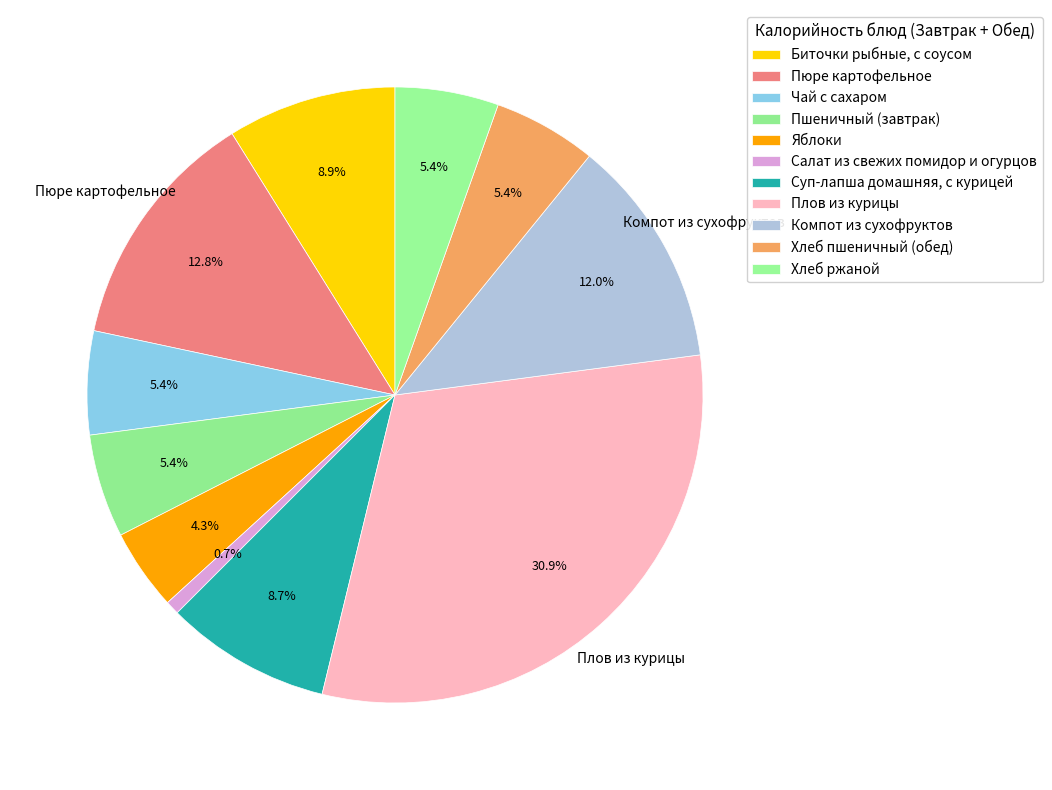

Is there any slice that represents more than half of the pie?

No